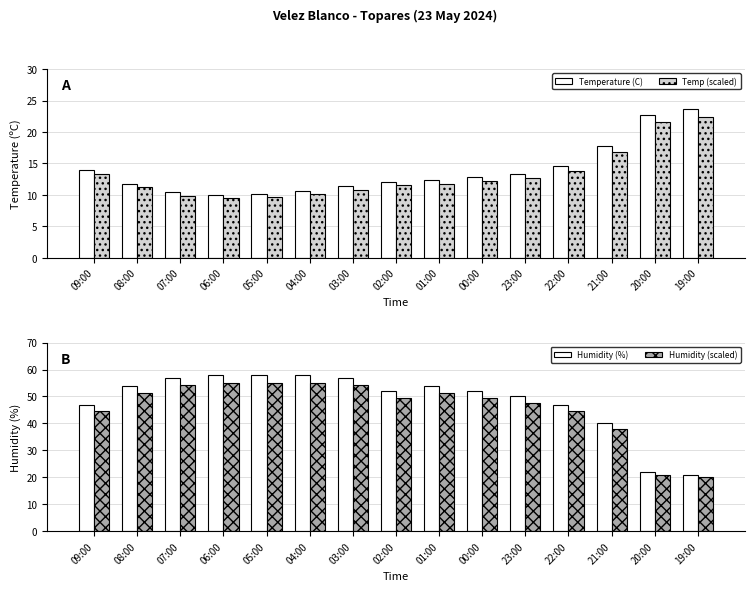

How many bars are there in total?

60